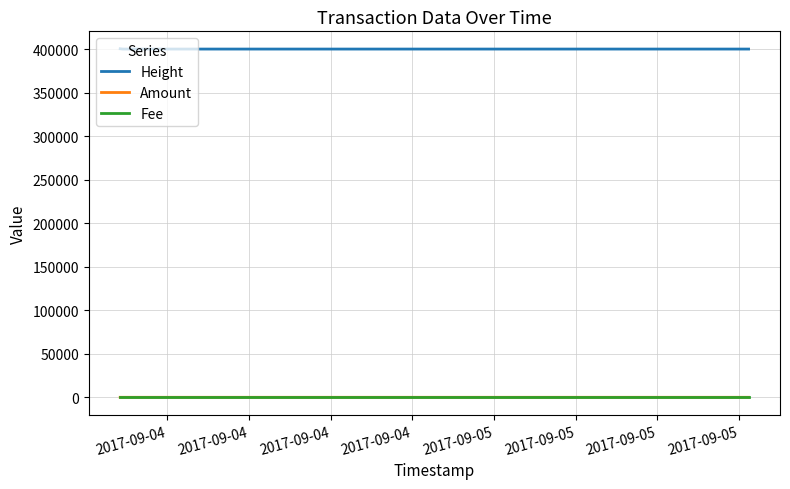

What is the highest value of the Height series?

400451